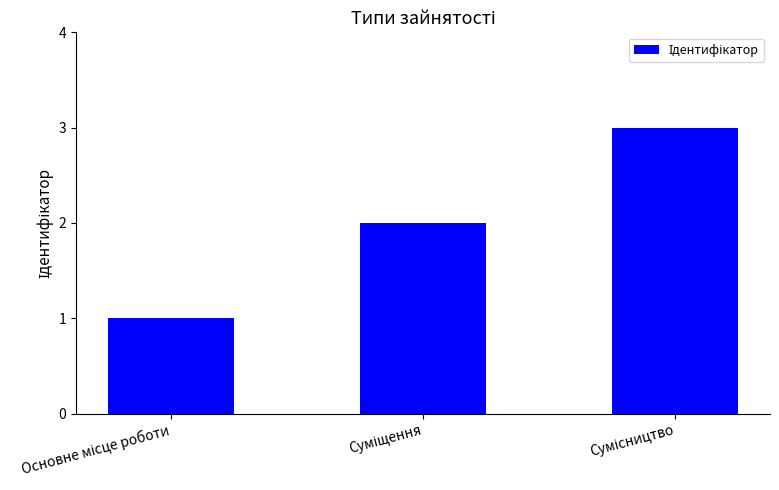

What is the maximum value shown in the chart?

3